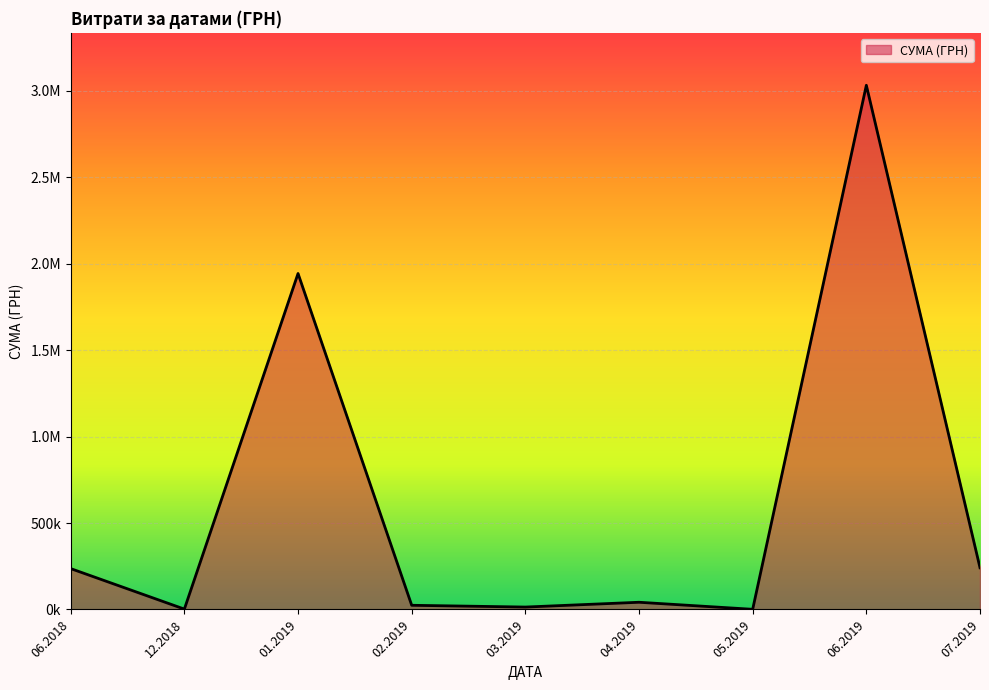

Does the chart have visible grid lines?

Yes